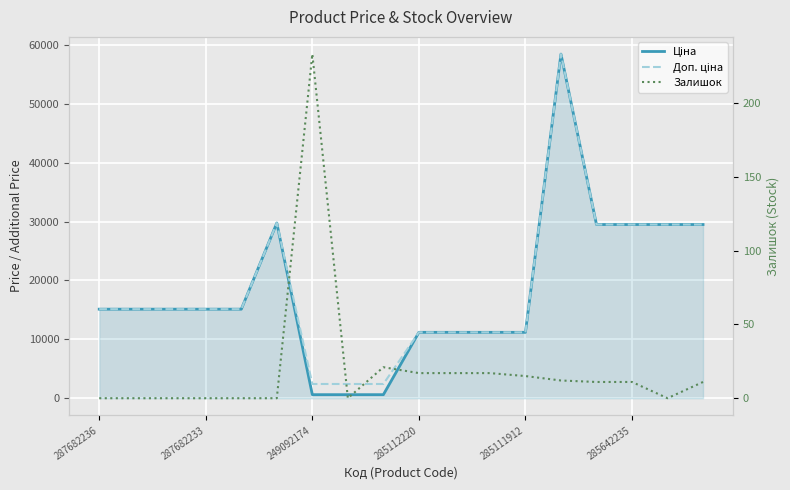

True or false: Залишок and Доп. ціна cross at least once.

False